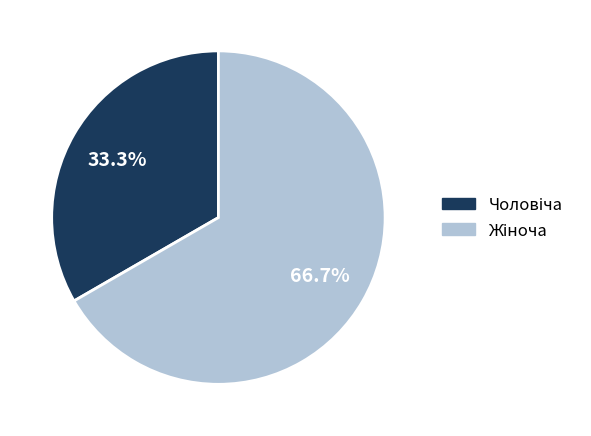

Count the number of slices in the pie.

2